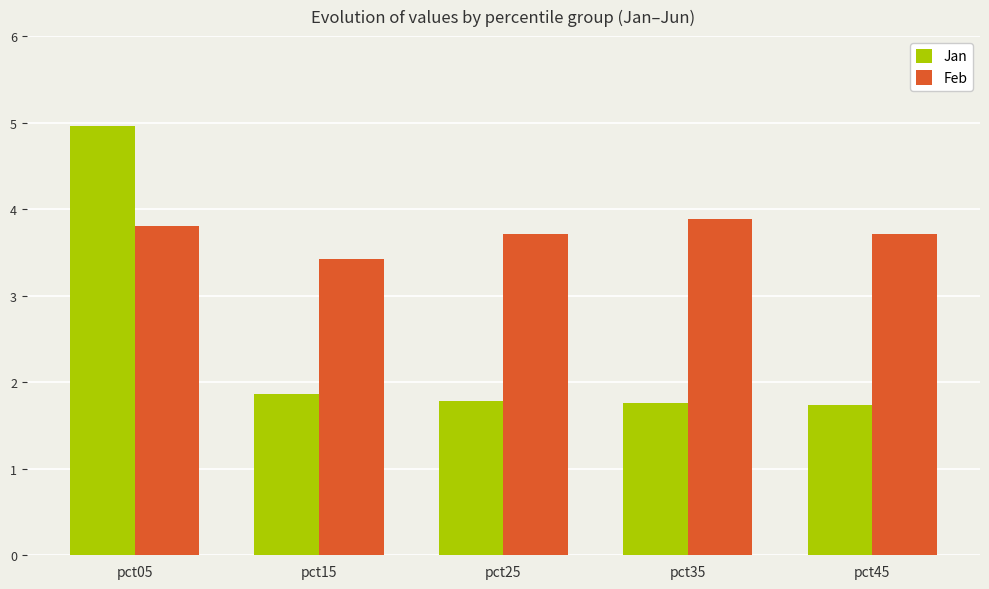

True or false: Feb has a value of 3.4 at pct15.

True